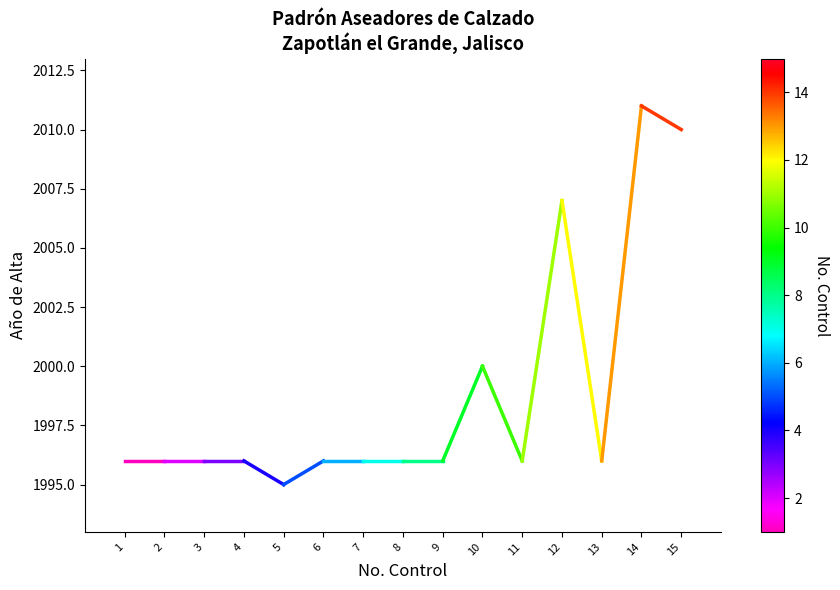

Which label corresponds to the smallest value in the chart?

5